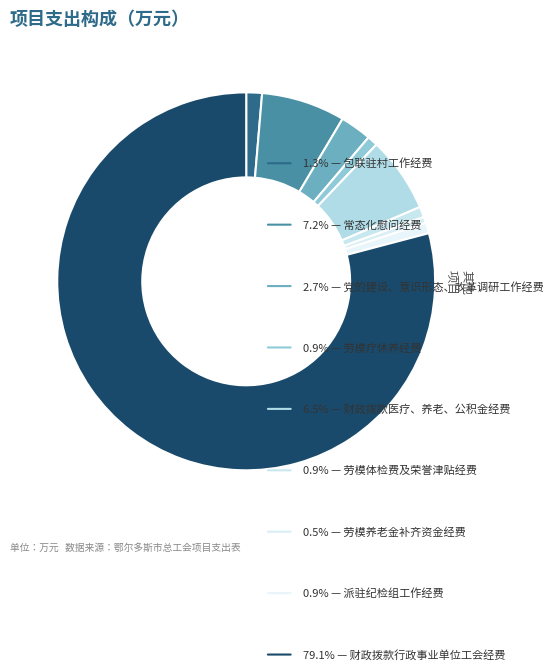

How many segments does this pie chart have?

9